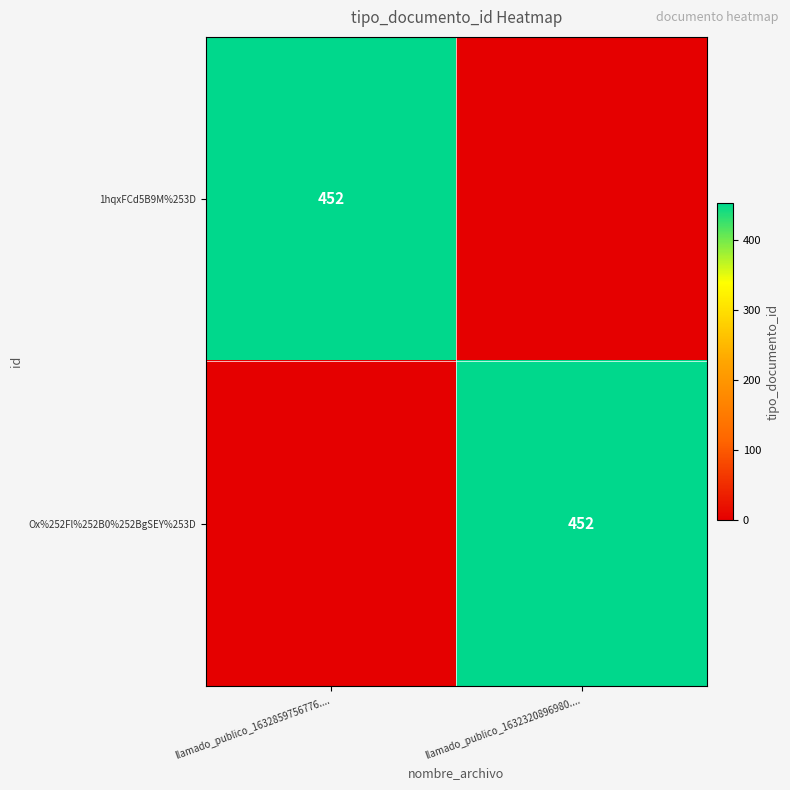

At which category is the sum across all series the highest?

llamado_publico_1632859756776....